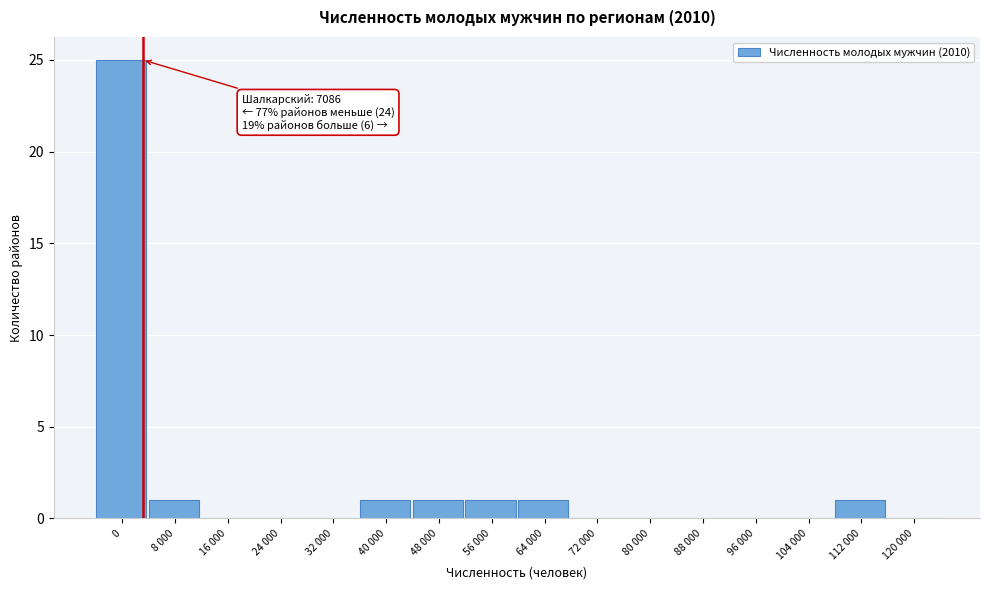

Reading left to right, list all the values displayed in this chart.

0=25	8 000=1	16 000=0	24 000=0	32 000=0	40 000=1	48 000=1	56 000=1	64 000=1	72 000=0	80 000=0	88 000=0	96 000=0	104 000=0	112 000=1	120 000=0